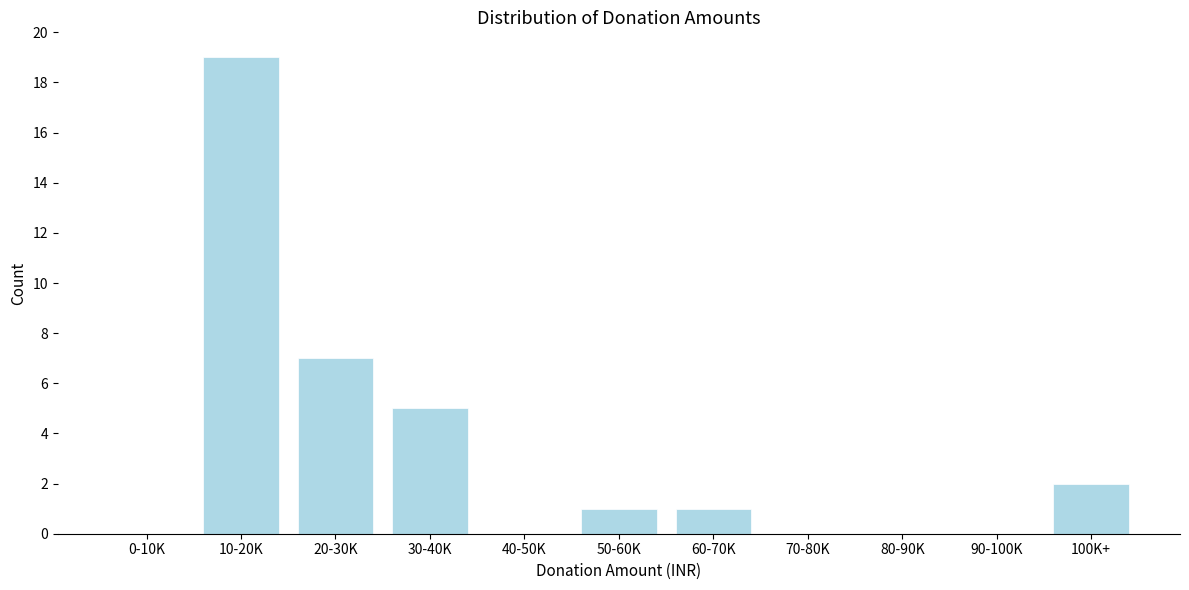

Reading left to right, what are all the values shown in this chart?

0-10K=0	10-20K=19	20-30K=7	30-40K=5	40-50K=0	50-60K=1	60-70K=1	70-80K=0	80-90K=0	90-100K=0	100K+=2